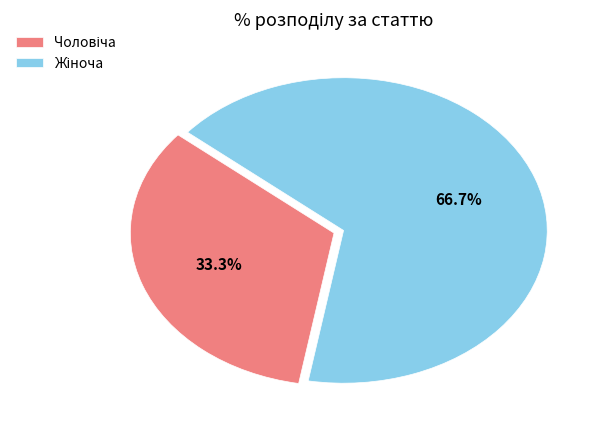

Is there a majority slice in this chart?

Yes